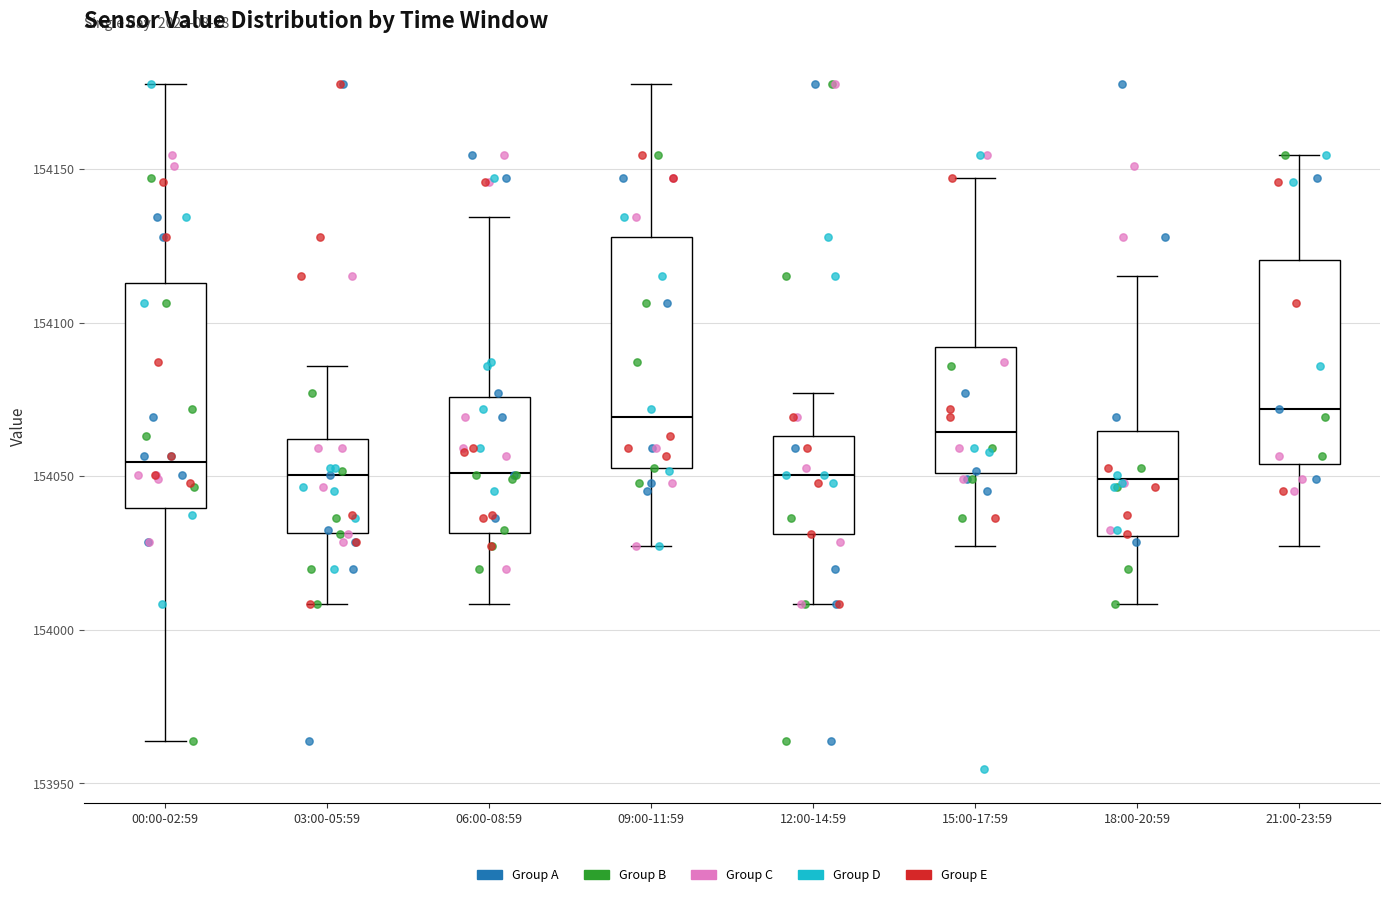

Reading left to right, read every box against the y-axis: the position of its median line, the range the box covers, and the ends of its whiskers. The values are not printed on the chart, so give them approximately, as read against the axis.

00:00-02:59: median 154055, box 154040 to 154115, whiskers 153965 to 154180
03:00-05:59: median 154050, box 154030 to 154060, whiskers 154010 to 154085
06:00-08:59: median 154050, box 154030 to 154075, whiskers 154010 to 154135
09:00-11:59: median 154070, box 154055 to 154130, whiskers 154025 to 154180
12:00-14:59: median 154050, box 154030 to 154065, whiskers 154010 to 154075
15:00-17:59: median 154065, box 154050 to 154090, whiskers 154025 to 154145
18:00-20:59: median 154050, box 154030 to 154065, whiskers 154010 to 154115
21:00-23:59: median 154070, box 154055 to 154120, whiskers 154025 to 154155